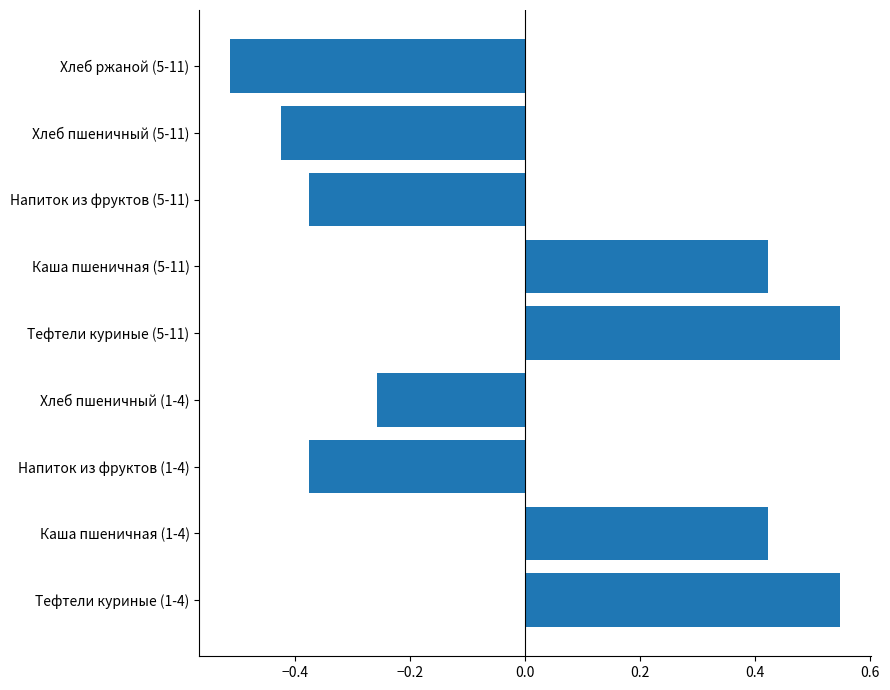

True or false: the data shows 0.6 at Каша пшеничная (5-11).

False